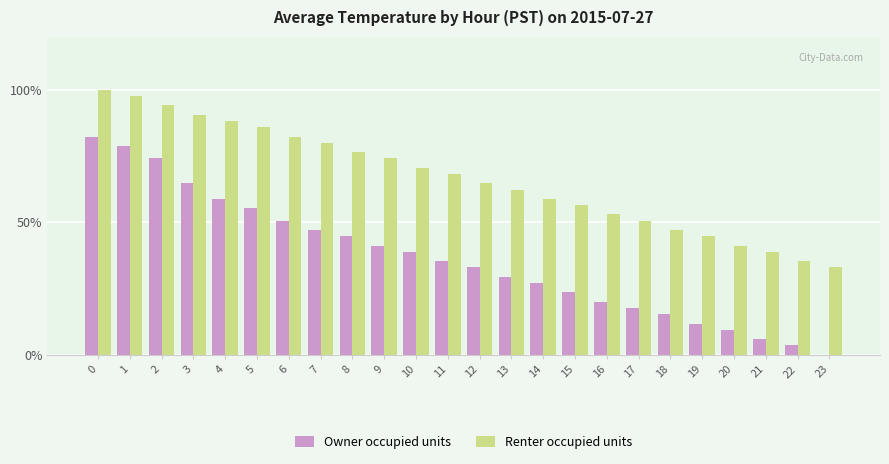

What is the sum of all Owner occupied units values?

868.2